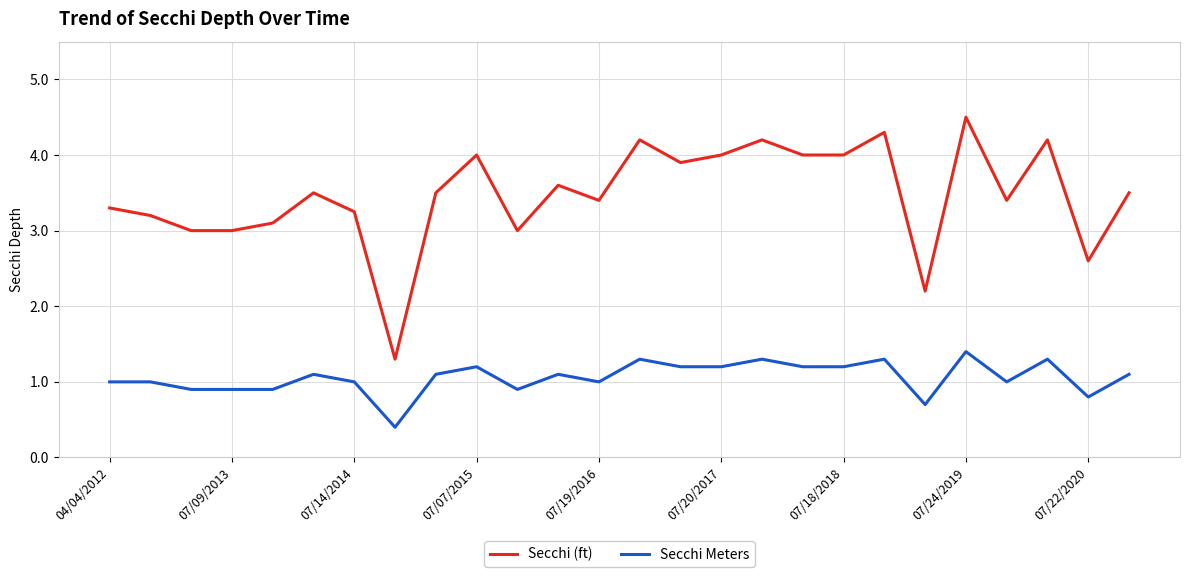

What is the difference between the maximum and minimum values in the Secchi (ft) series?

3.2